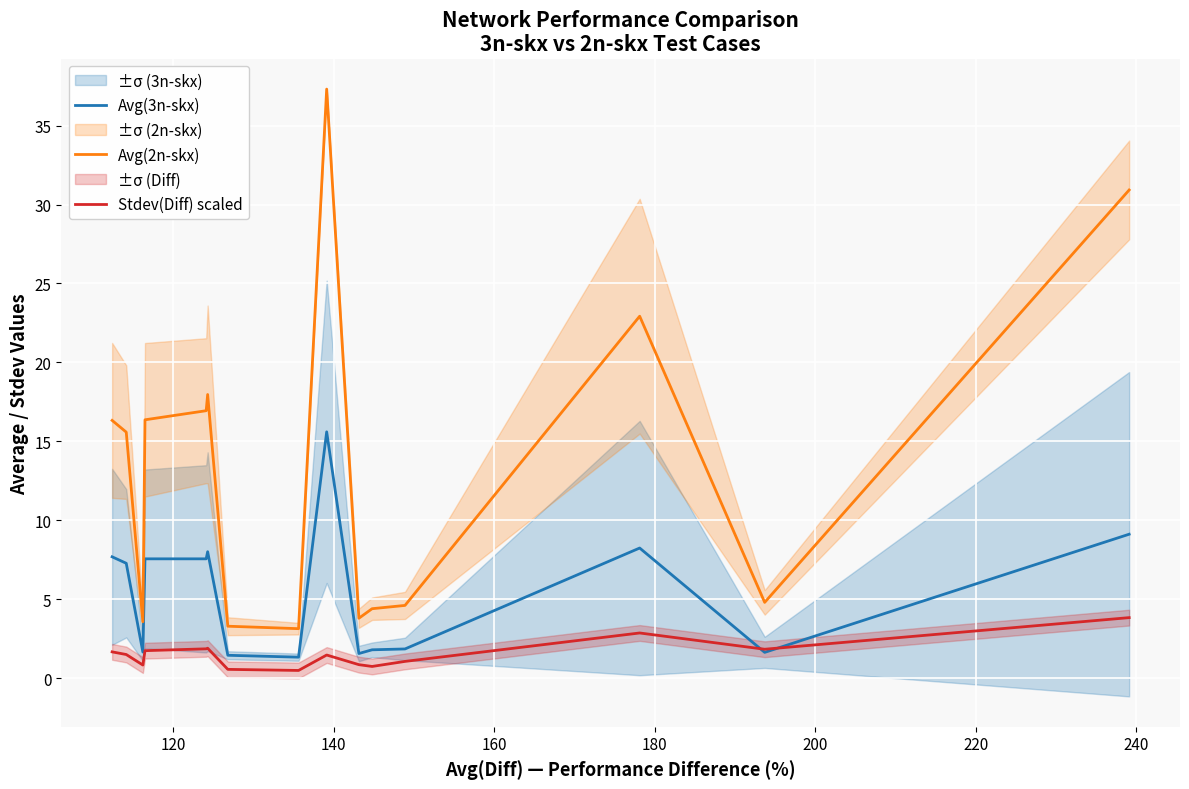

How many interior local peaks does the Avg(2n-skx) series have?

3